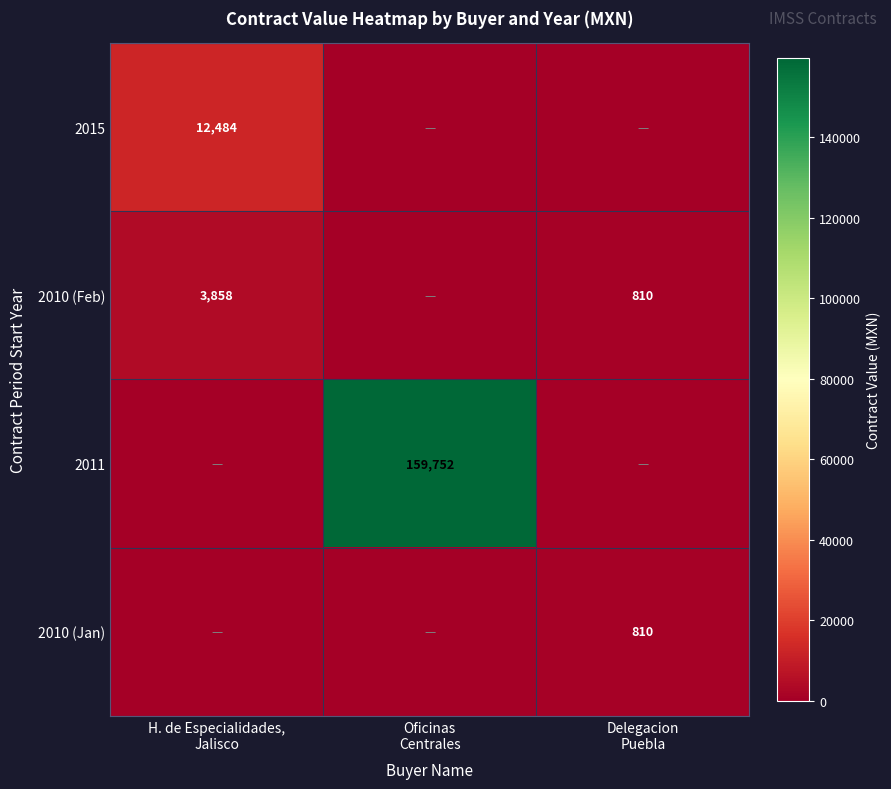

Rank the series by their maximum value, from lowest to highest.

2010 (Jan), 2010 (Feb), 2015, 2011